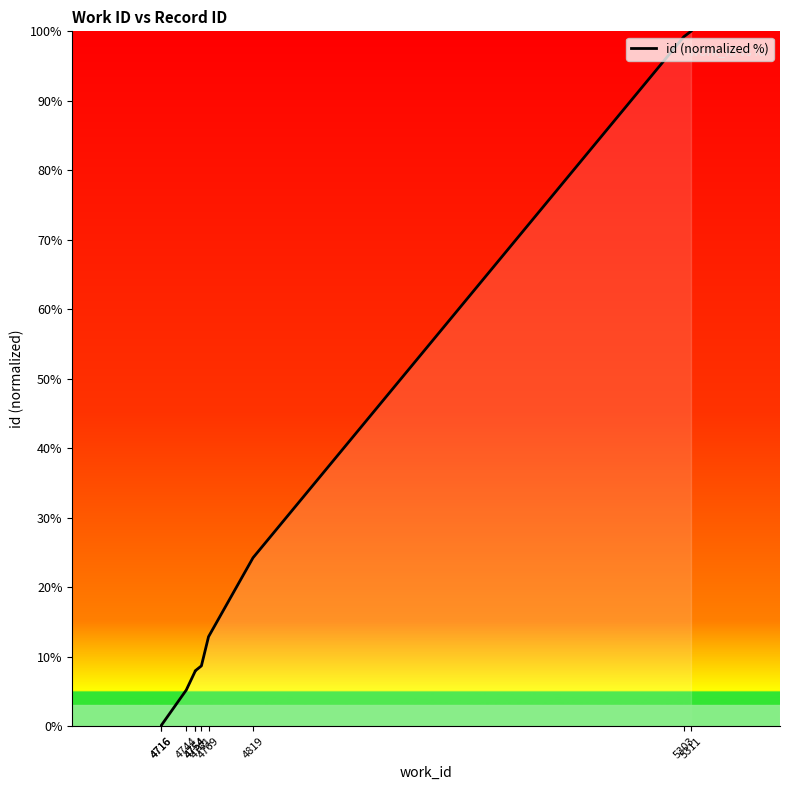

True or false: the data has more than 2 interior local peaks.

False